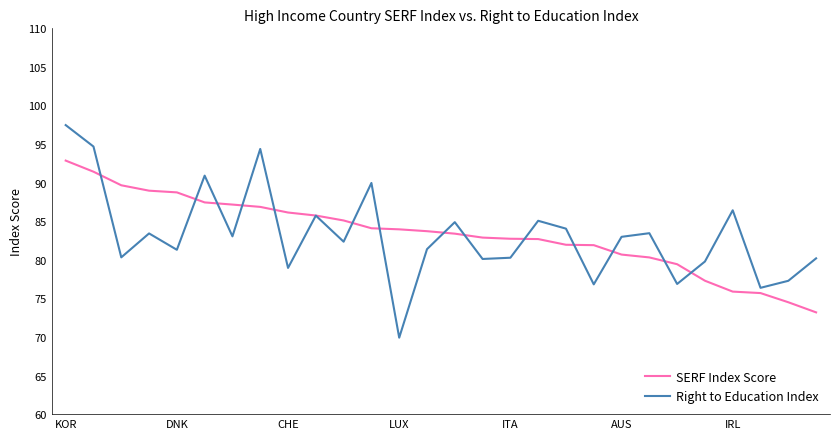

Which series has the widest spread of values?

Right to Education Index